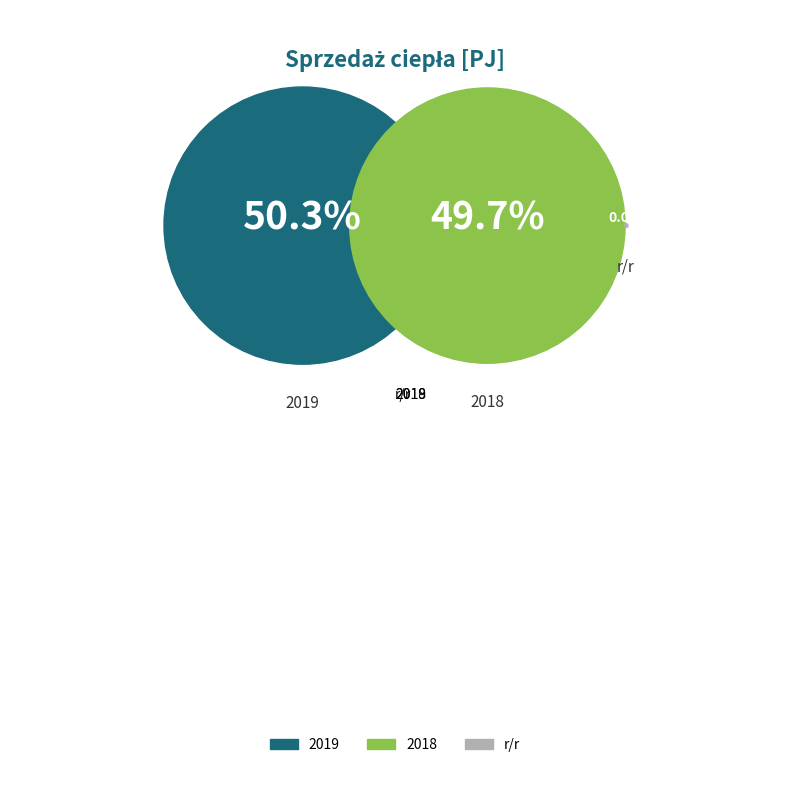

Which category has the biggest portion of the pie?

2019